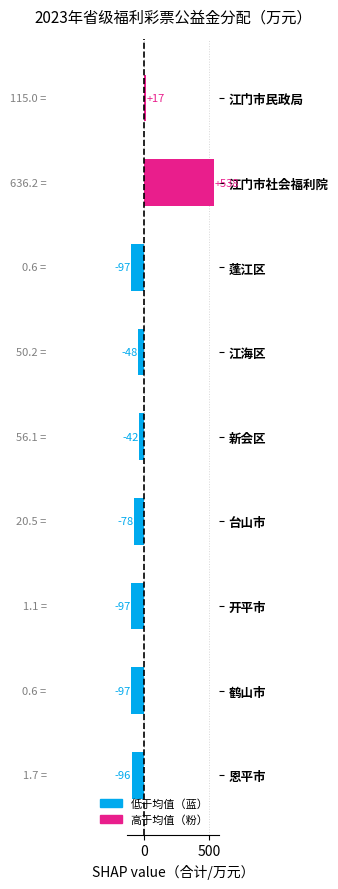

At which label is the value closest to 220?

江门市民政局